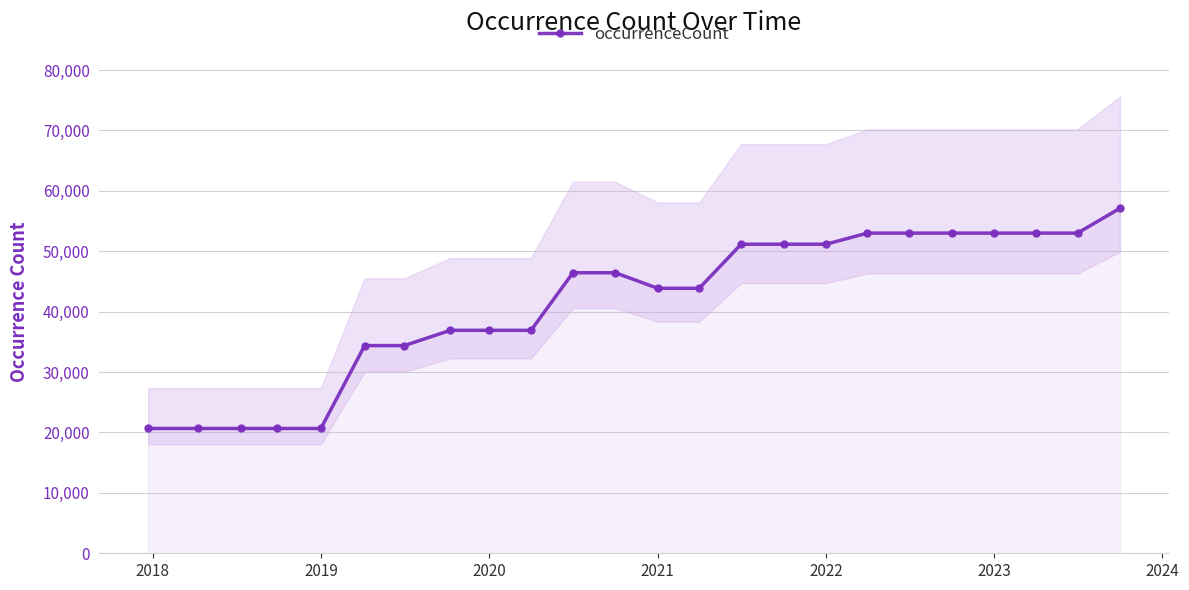

What is the lowest value of the occurrenceCount series?

20662